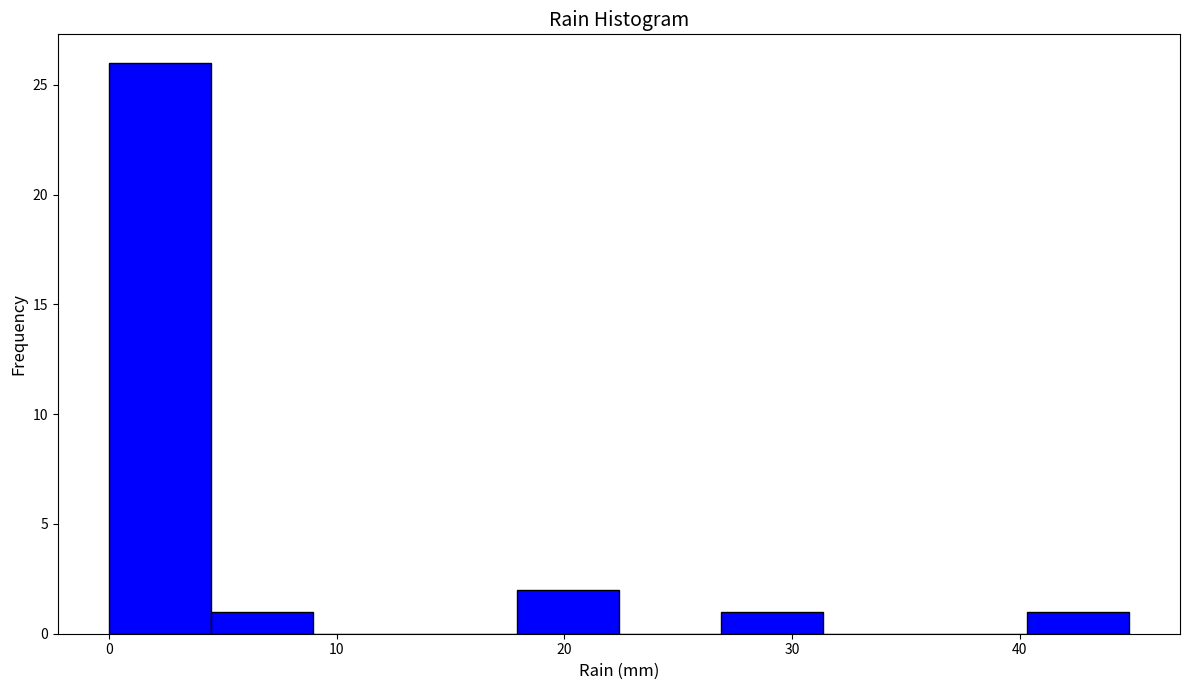

Reading left to right, list every bar in this chart as the range it spans on the x-axis followed by its height. Neither the bar edges nor the heights are printed on the chart, so give them approximately, as read against the axes.

0 to 4: 26
4 to 9: 1
9 to 13: 0
13 to 18: 0
18 to 22: 2
22 to 27: 0
27 to 31: 1
31 to 36: 0
36 to 40: 0
40 to 45: 1